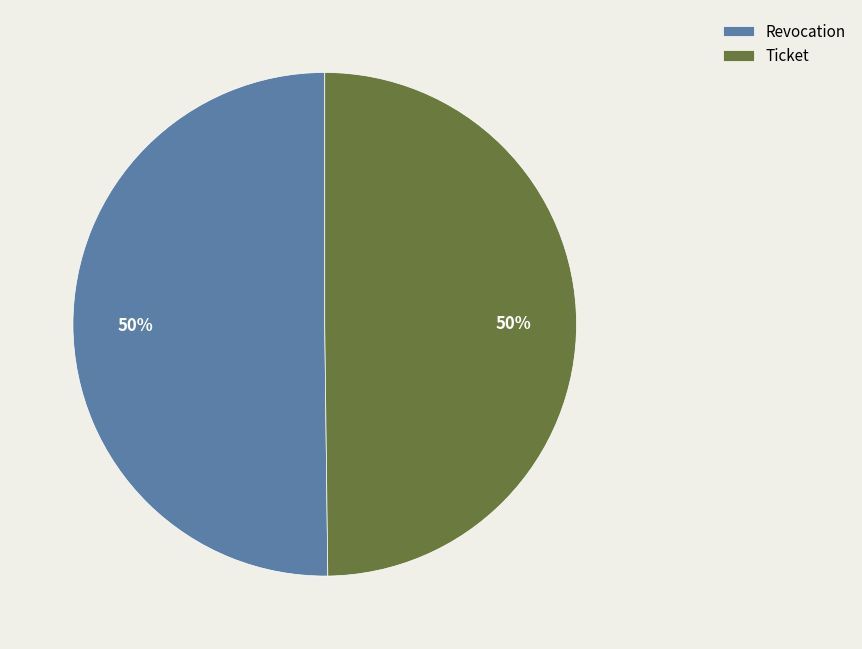

The Revocation slice represents 50% of the pie. True or false?

True